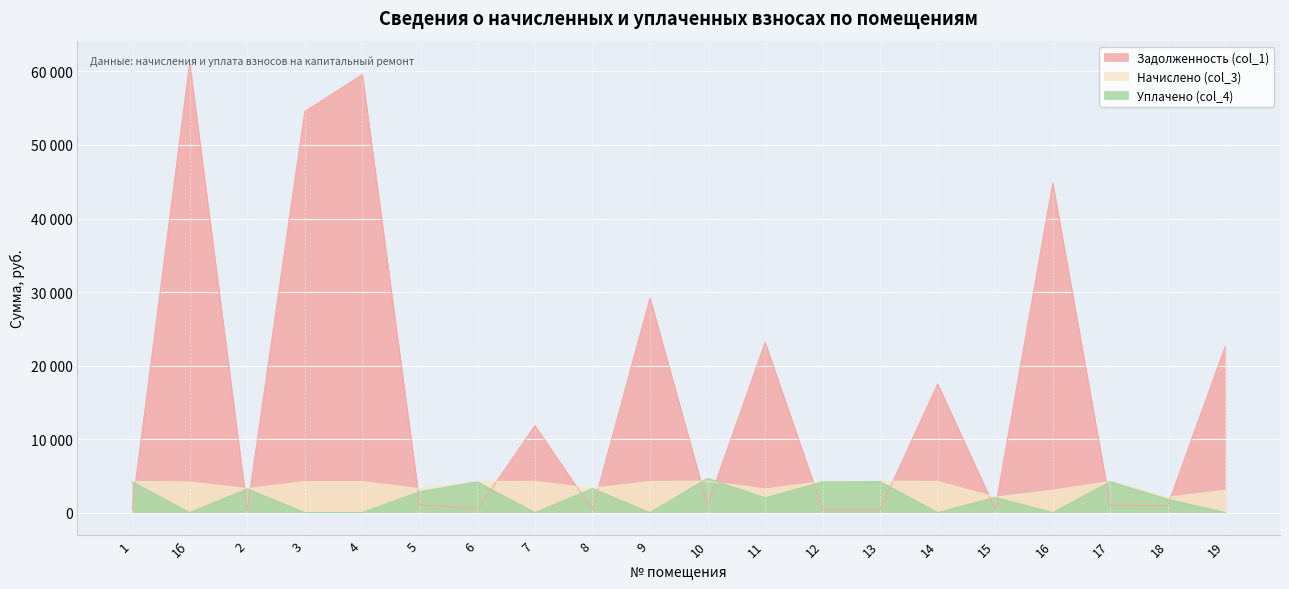

Reading right to left, transcribe all the data shown in this chart.

Задолженность (col_1): 22636.0	998.6	943.2	44802.2	463.4	17477.0	472.5	469.2	23141.9	950.8	29162.6	365.5	11808.7	468.8	1089.7	59576.2	54537.0	361.6	61132.6	471.1
Начислено (col_3): 3025.9	2081.7	4239.0	3034.4	2089.3	4241.2	4252.9	4223.1	3212.7	4275.8	4225.9	3289.8	4239.7	4218.9	3248.2	4205.7	4205.7	3254.4	4142.6	4239.7
Уплачено (col_4): 0.0	1805.0	4188.9	0.0	2064.7	0.0	4203.7	4173.2	2000.0	4649.8	0.0	3250.9	0.0	4169.1	2848.9	0.0	0.0	3215.9	0.0	4189.6